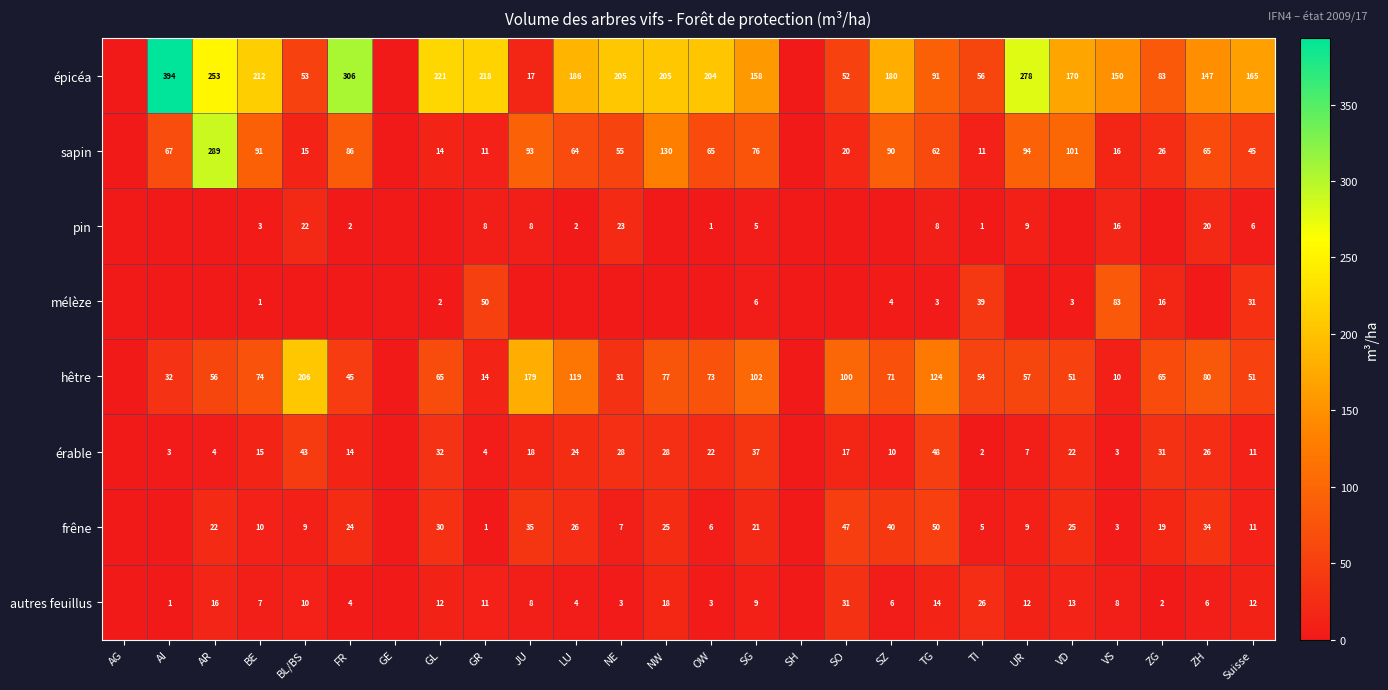

How many data points in sapin are above 64?

13